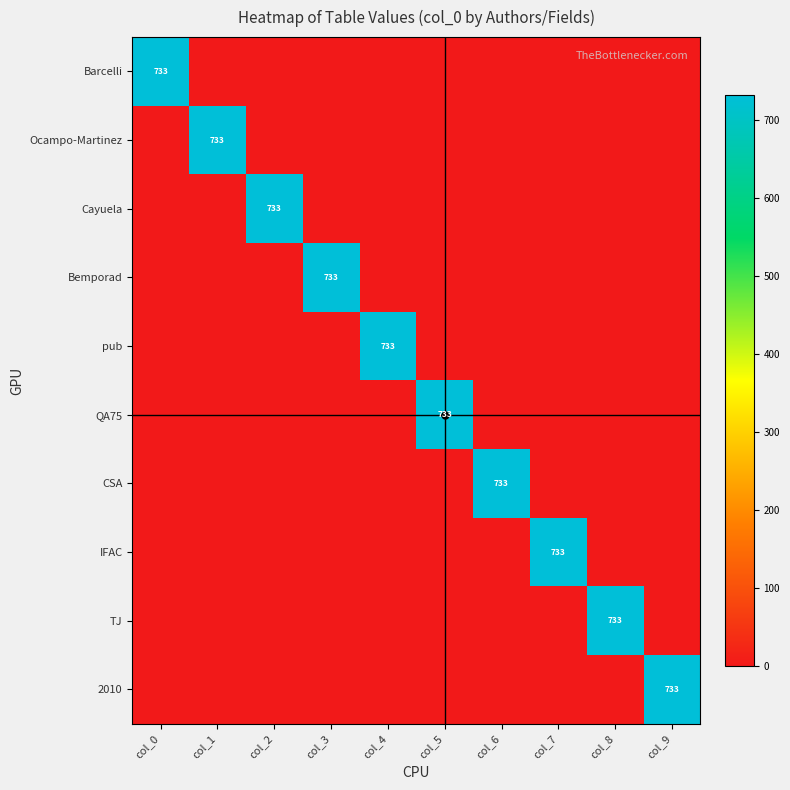

What is the spread (max minus min) of values at col_8?

733